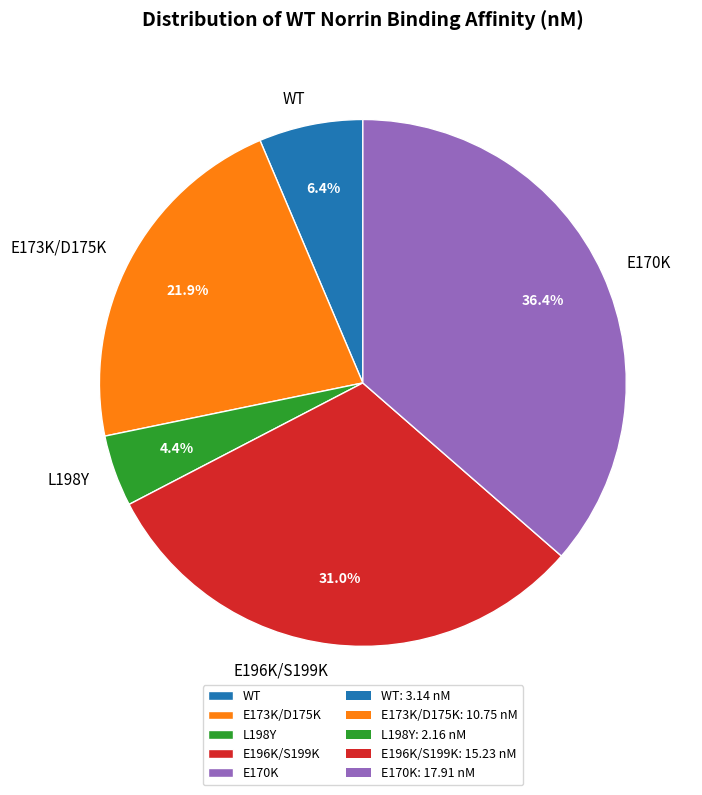

How many slices are in this pie chart?

5